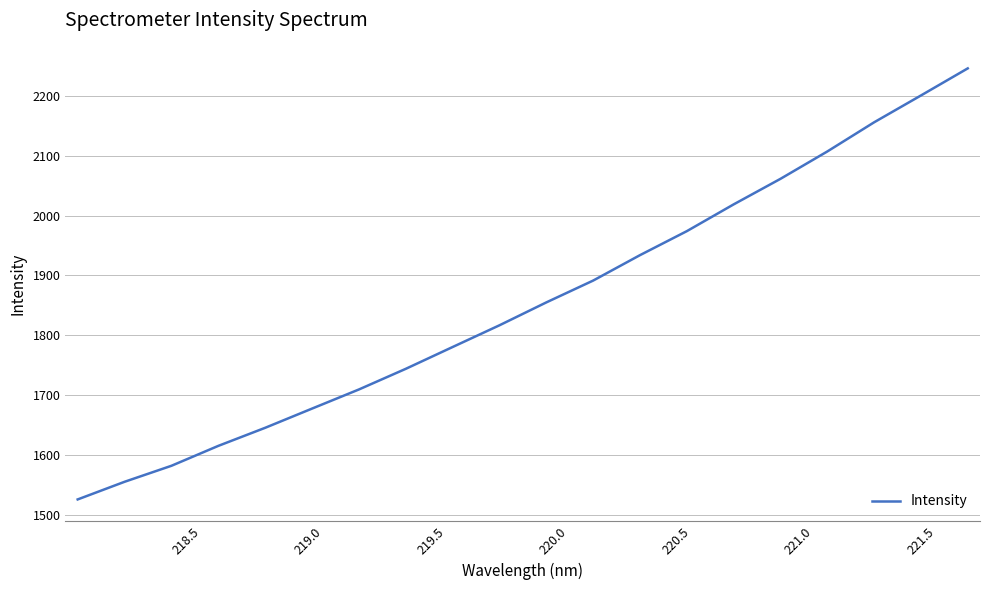

What is the smallest value displayed?

1525.9